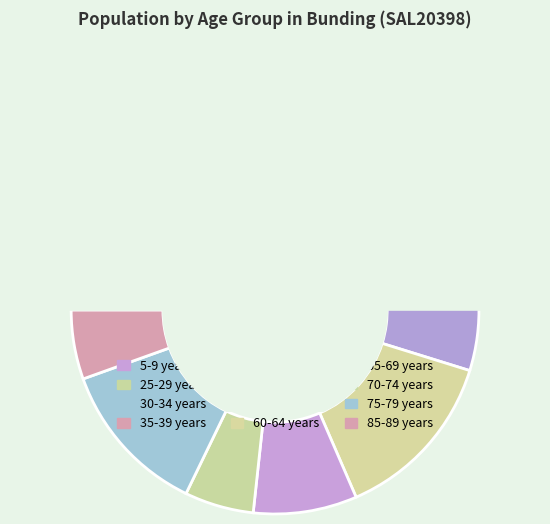

What is the largest slice in the pie chart?

60-64 years